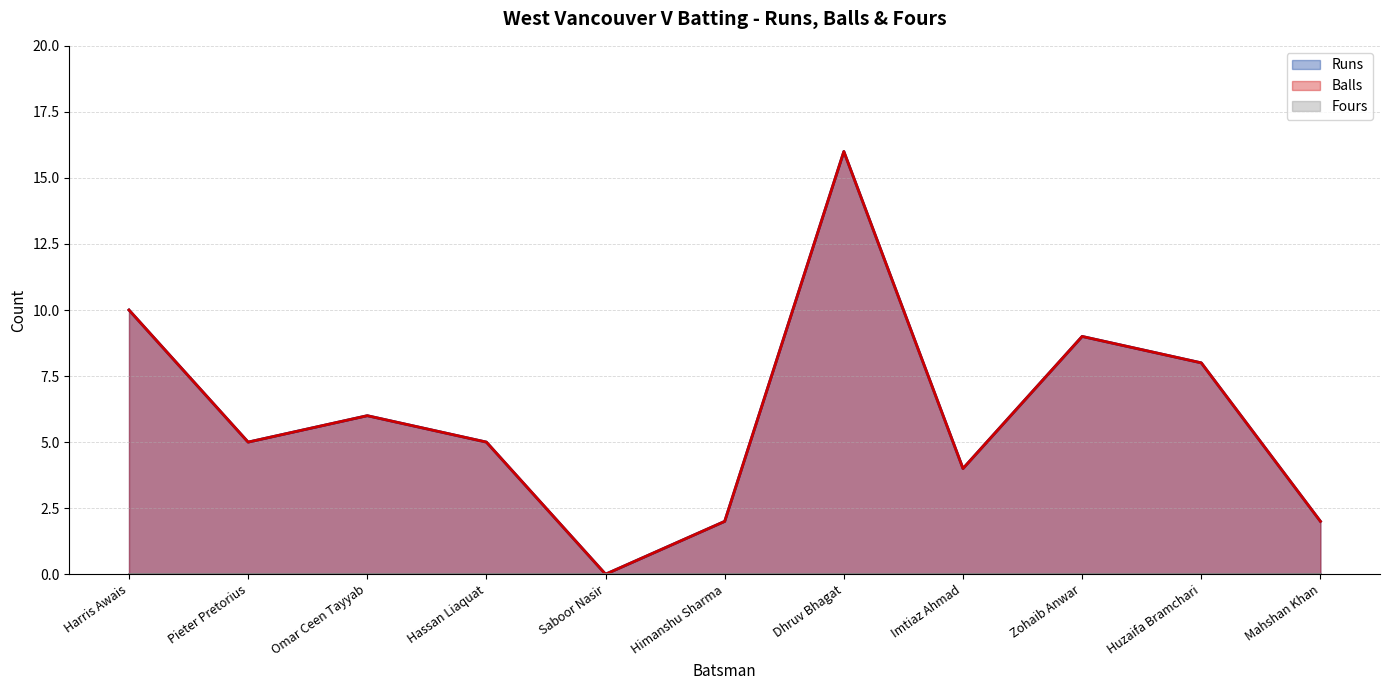

What is the highest value of the Runs series?

16